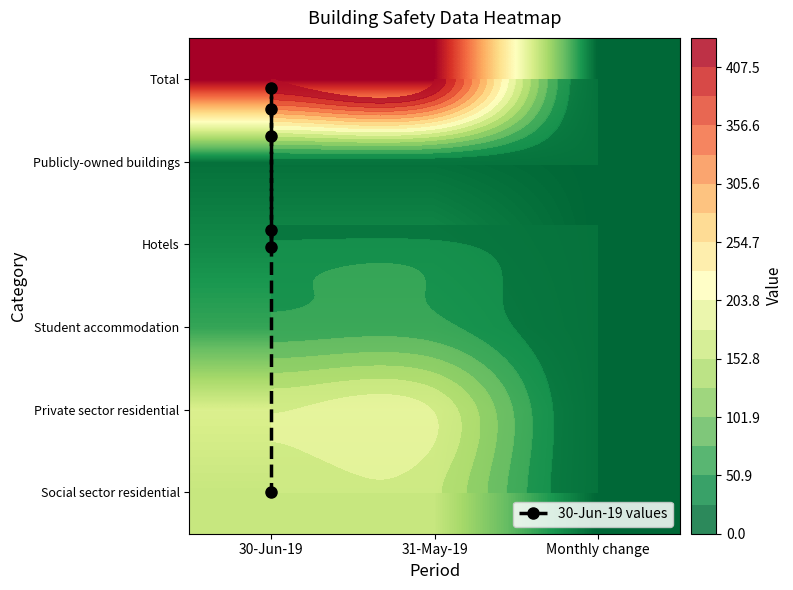

How many Total values are between 0 and 433?

3